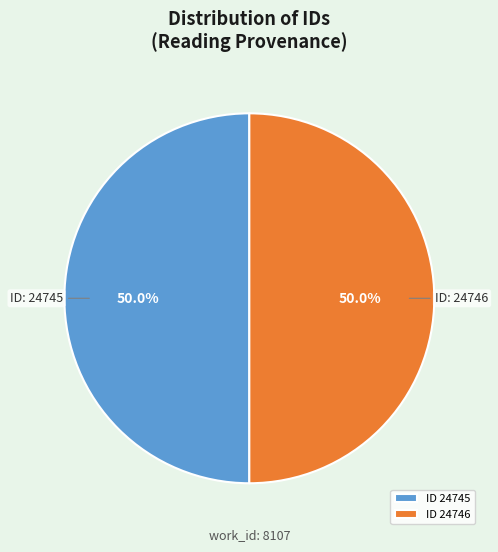

What is the ratio of the value at ID 24745 to the value at ID 24746?

1.0